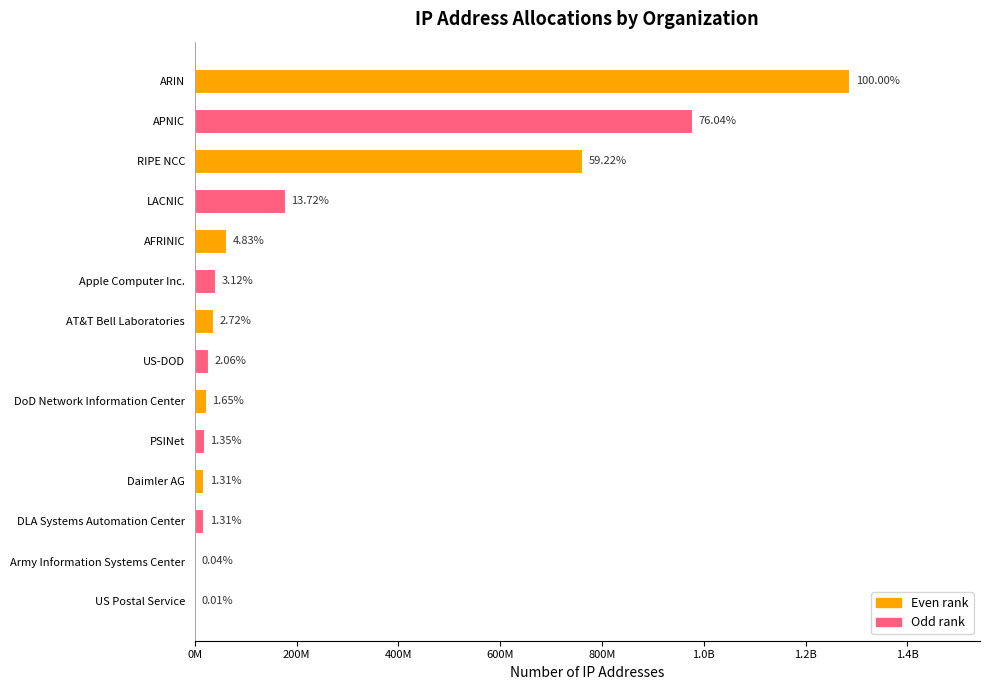

Count the number of values greater than 34946081.

6